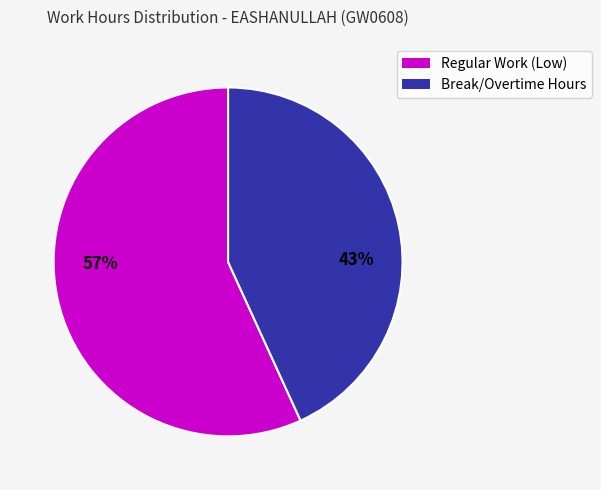

Is there a majority slice in this chart?

Yes